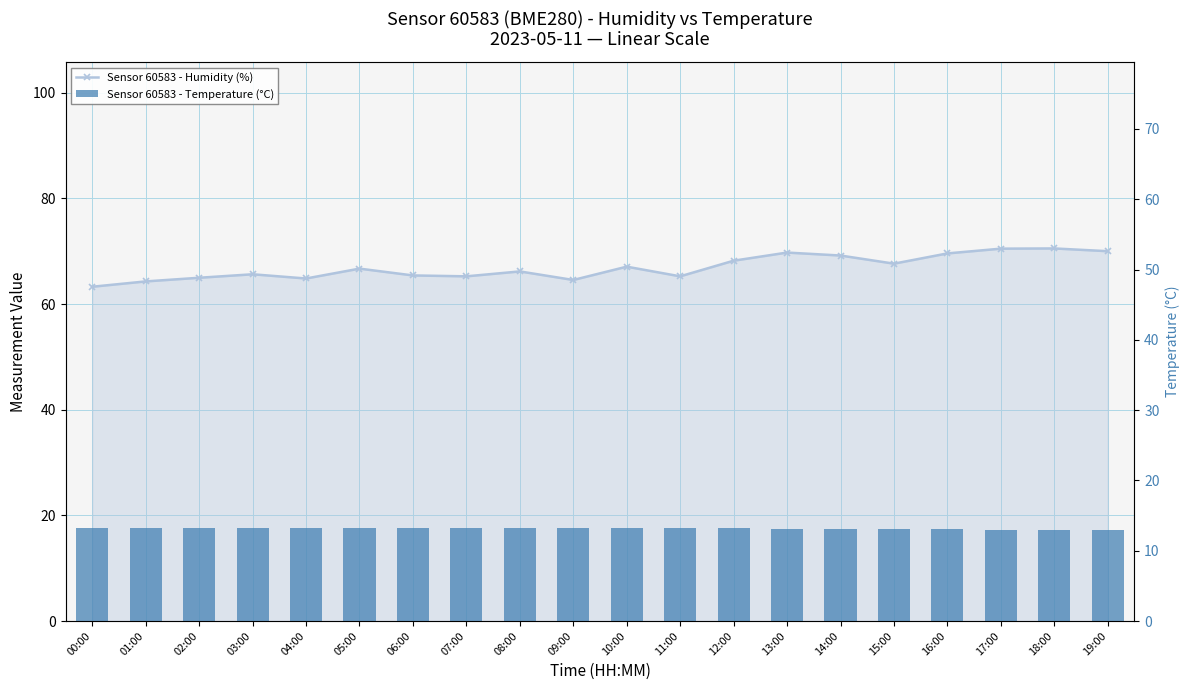

At how many categories does at least one series exceed 48?

20